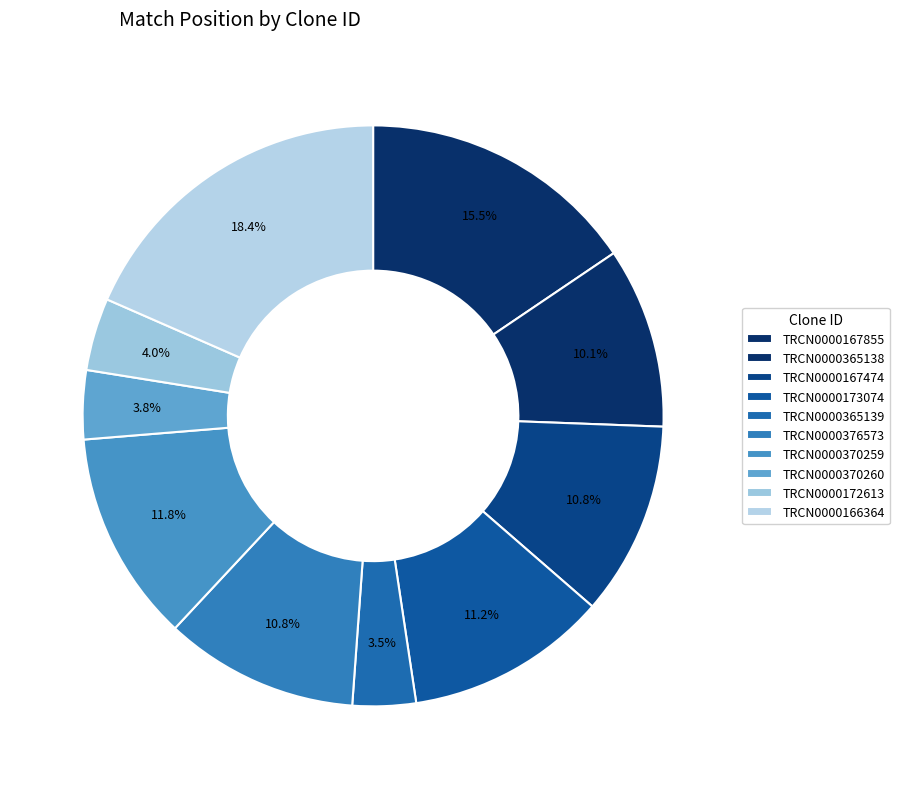

What portion of the pie excludes TRCN0000370260?

96.2%